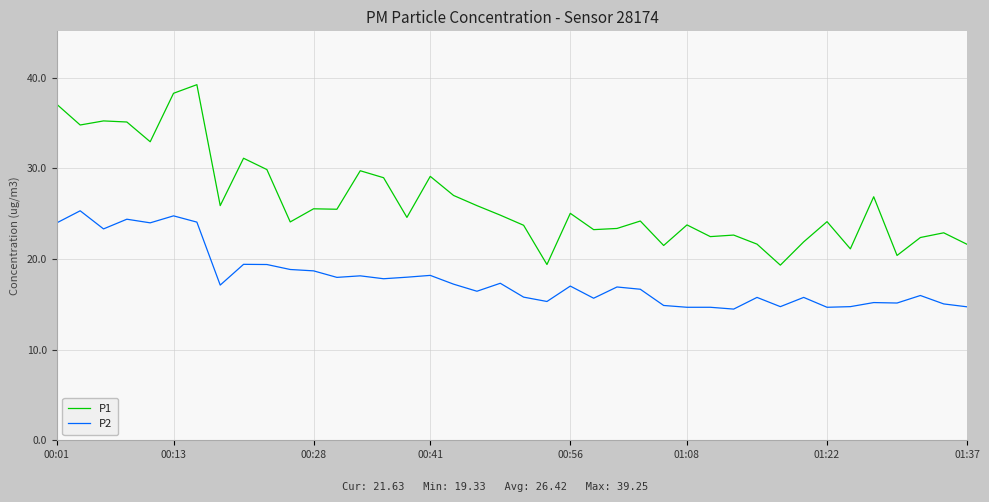

Which series has the largest total across all categories?

P1